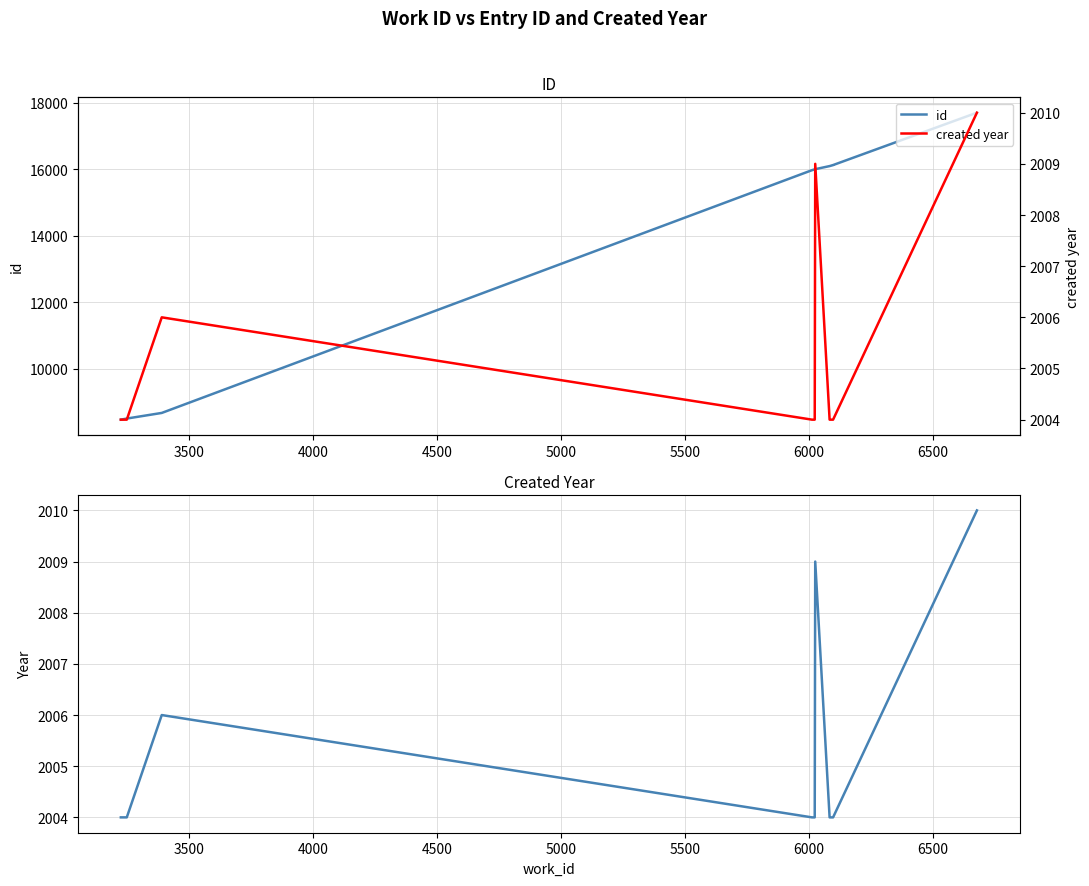

Reading left to right, list all the values displayed in this chart.

id: 8470	8503	8672	15972	15997	16002	16095	16125	16126	17701
created year: 2004	2004	2006	2004	2004	2009	2004	2004	2004	2010